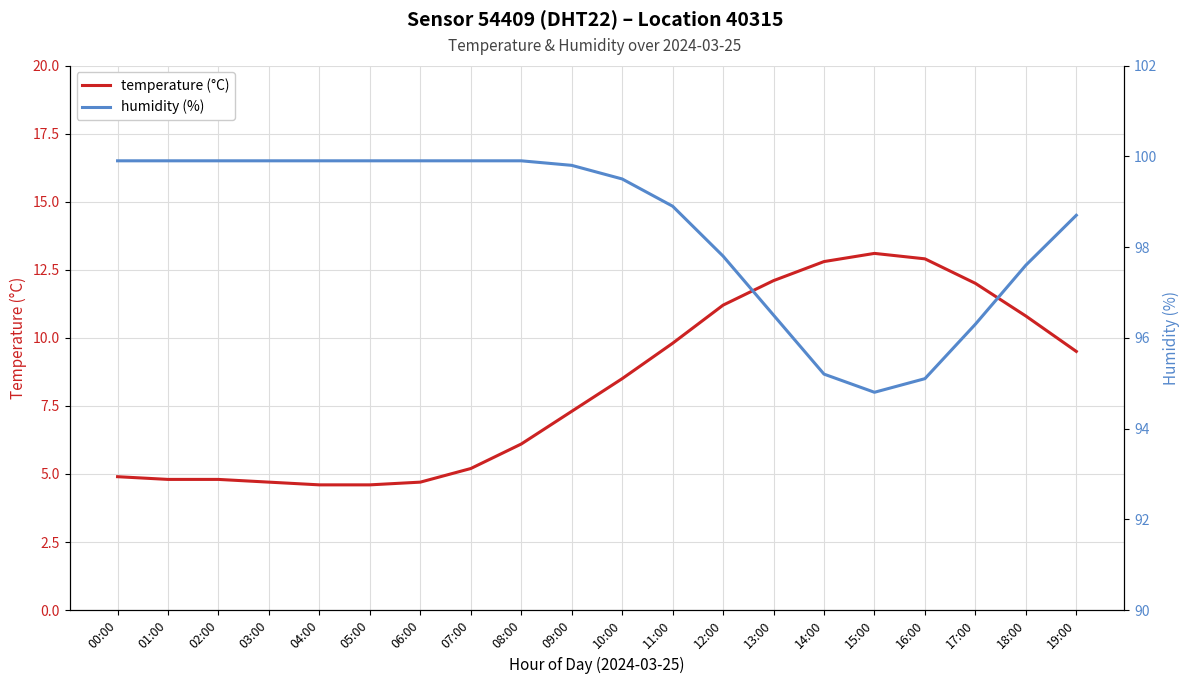

Is the value of temperature (°C) at 05:00 greater than the value of humidity (%) at 12:00?

No